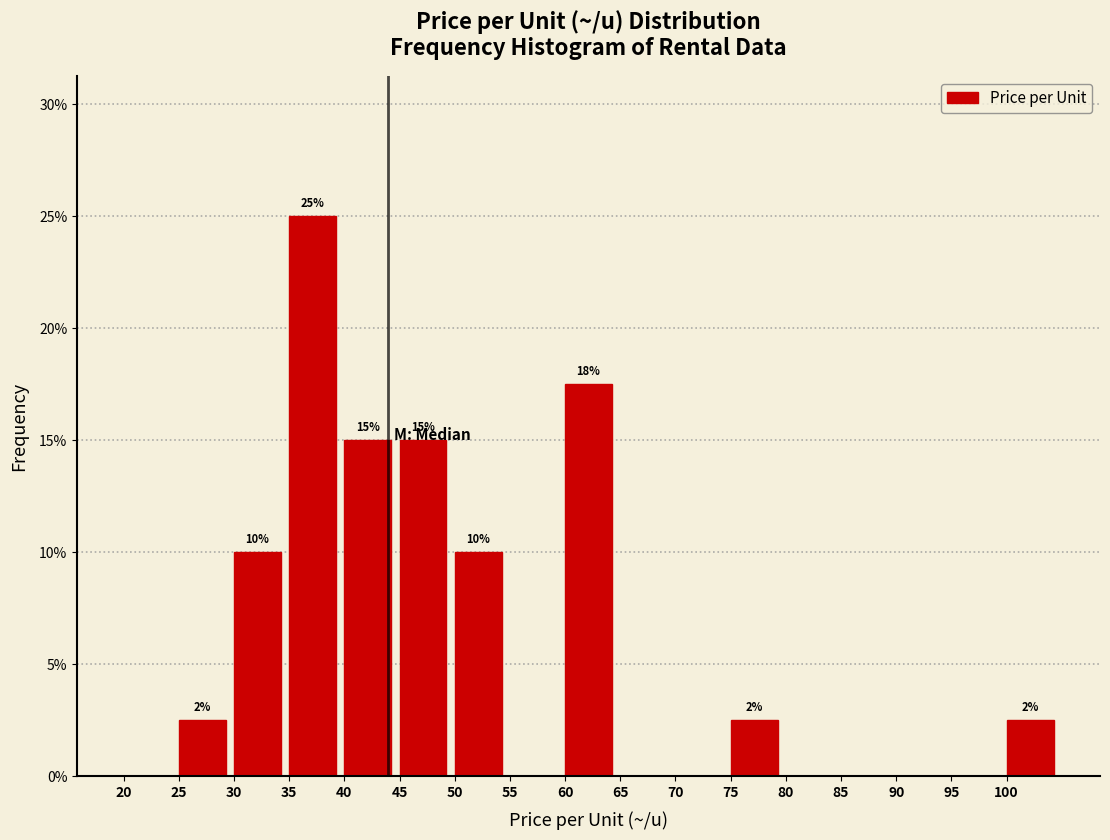

Over which range of the x-axis is the bar tallest?

35 to 40